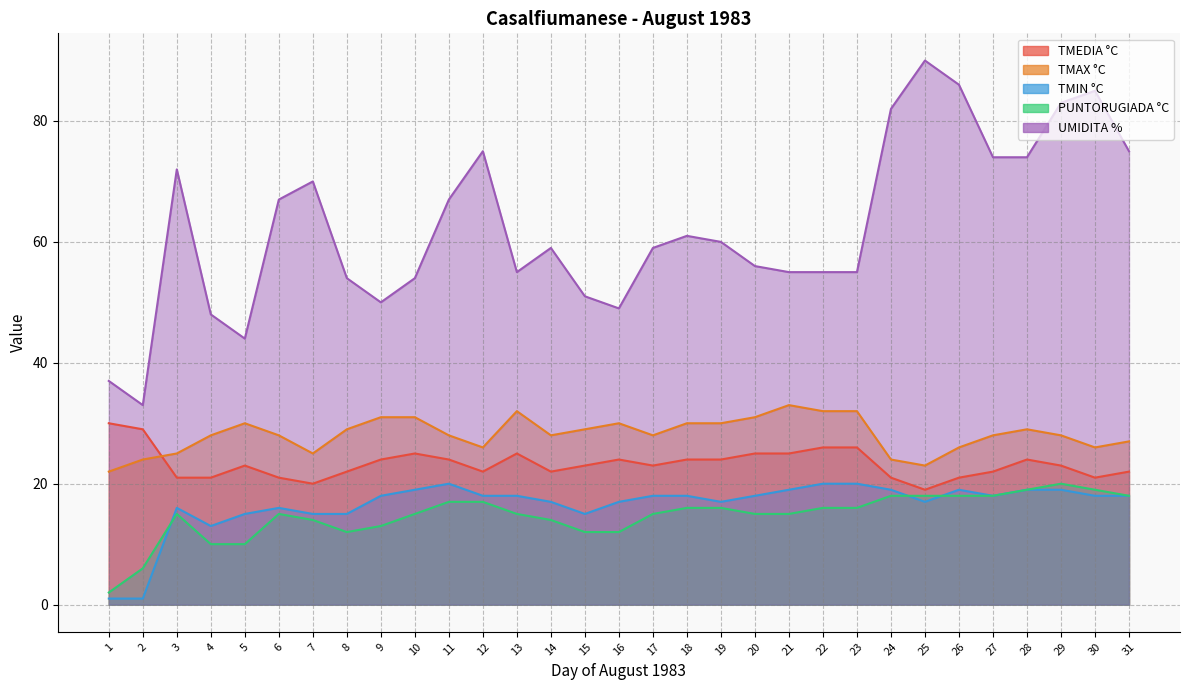

What is the difference between the maximum and minimum values in the UMIDITA % series?

57